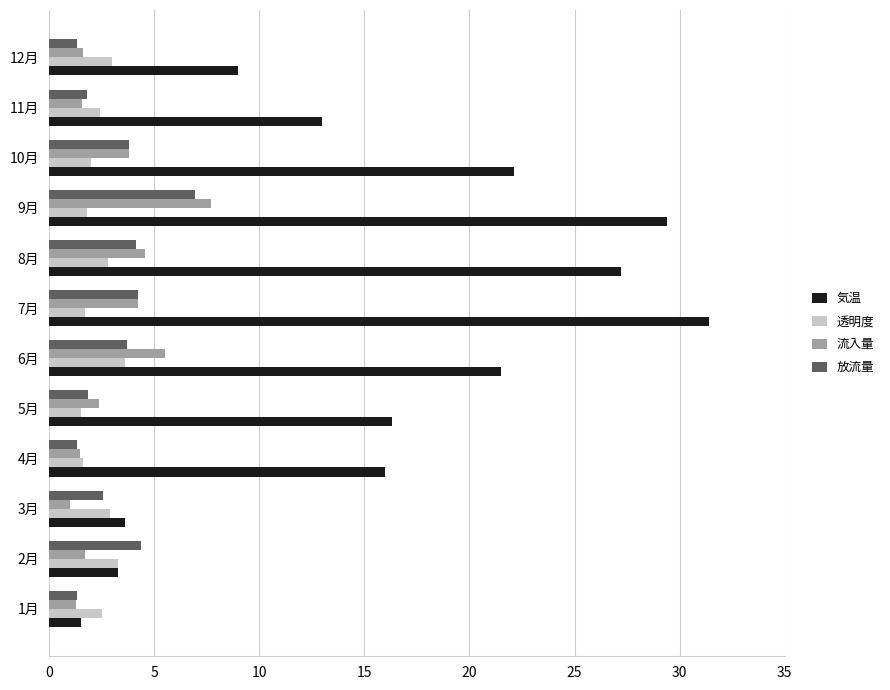

Which series has the widest spread of values?

気温